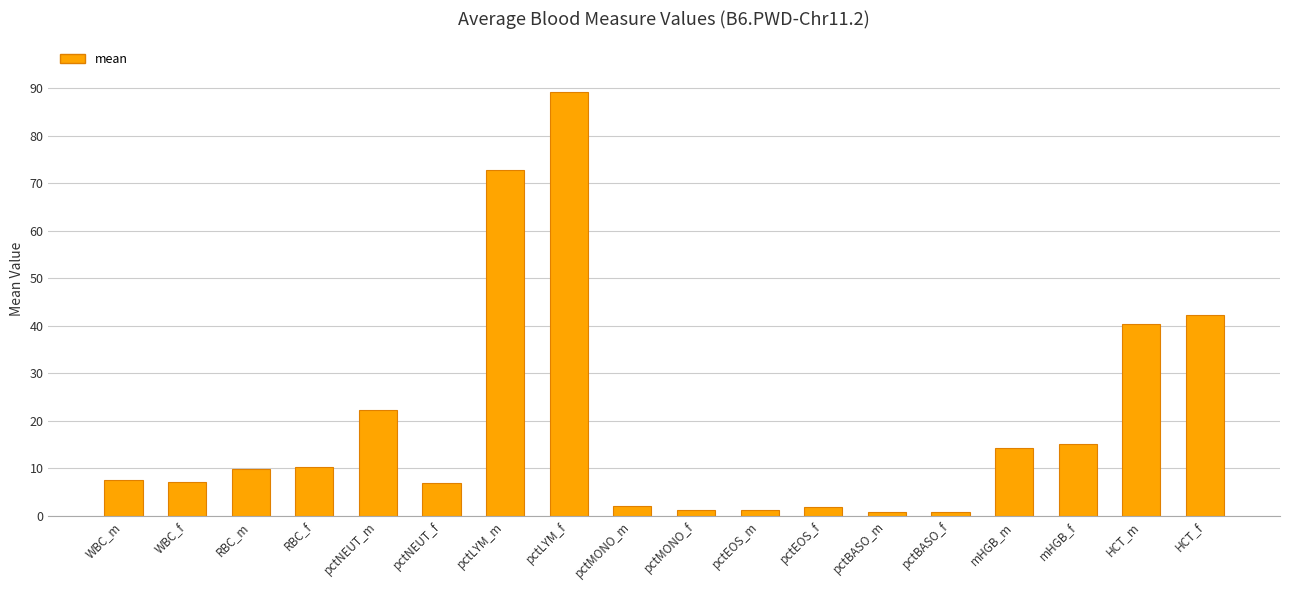

What is the smallest value displayed?

0.7